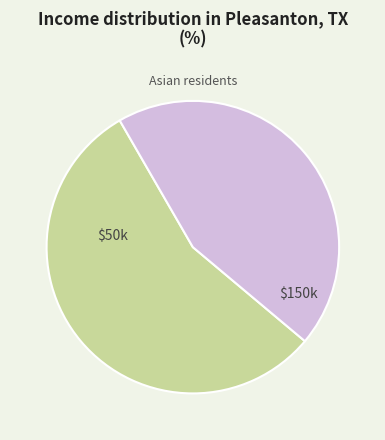

Which category has the smallest portion of the pie?

$150k